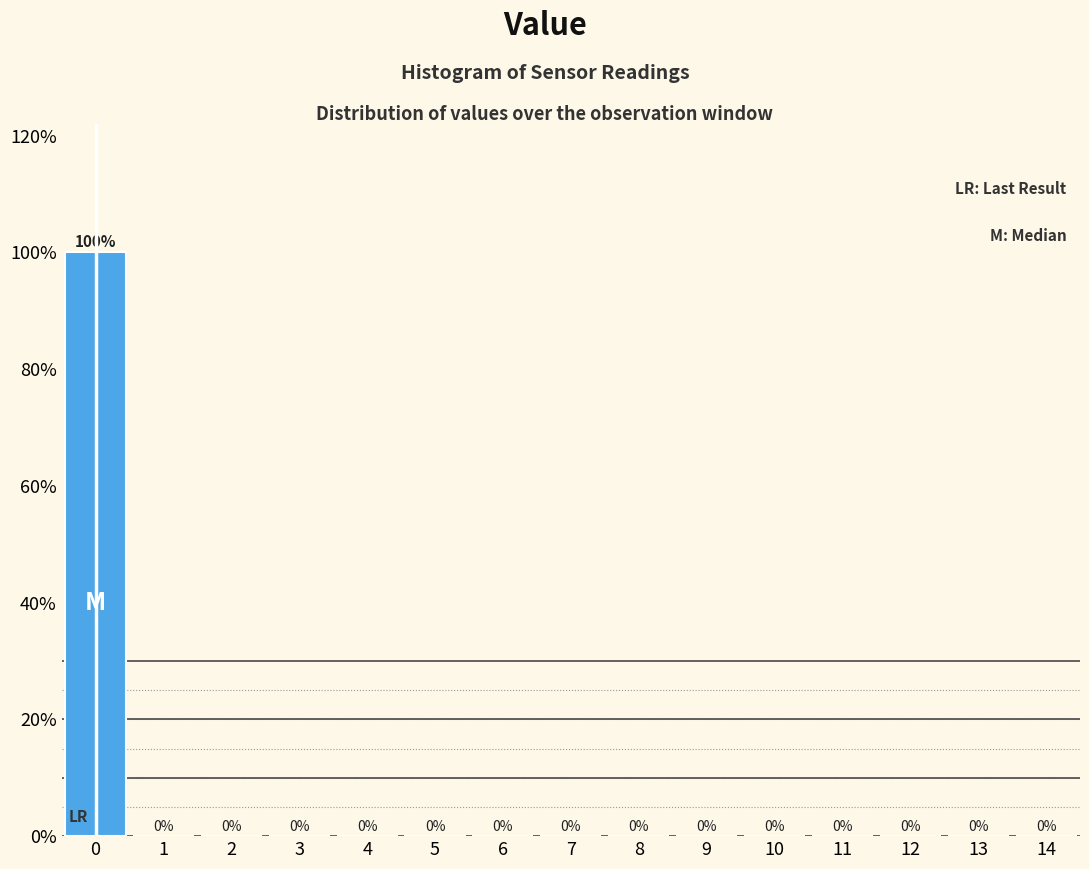

Reading left to right, list every bar in this chart as the range it spans on the x-axis followed by its height.

-0.5 to 0.5: 100
0.5 to 1.5: 0
1.5 to 2.5: 0
2.5 to 3.5: 0
3.5 to 4.5: 0
4.5 to 5.5: 0
5.5 to 6.5: 0
6.5 to 7.5: 0
7.5 to 8.5: 0
8.5 to 9.5: 0
9.5 to 10.5: 0
10.5 to 11.5: 0
11.5 to 12.5: 0
12.5 to 13.5: 0
13.5 to 14.5: 0